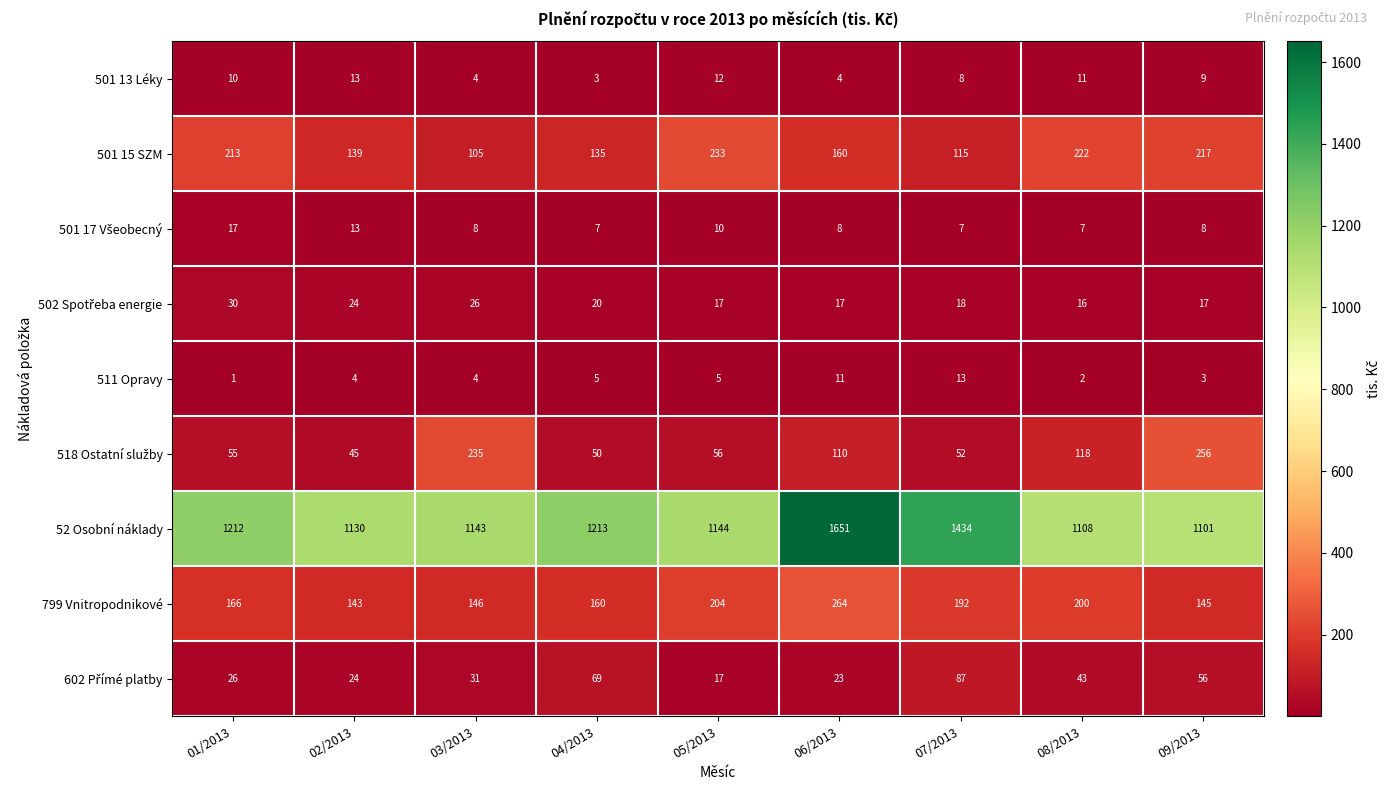

At how many categories does at least one series exceed 459?

9